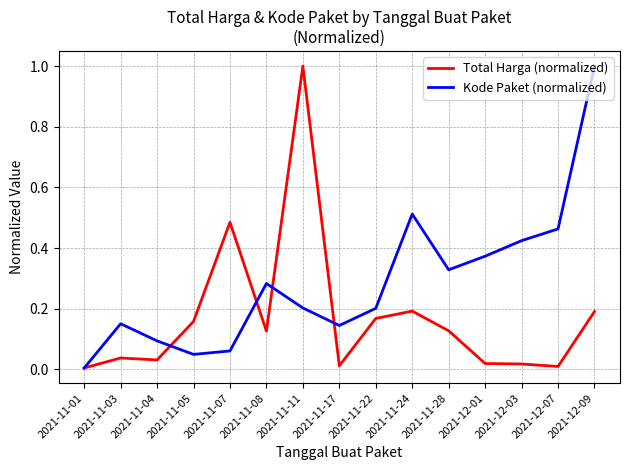

Which series has the largest total across all categories?

Kode Paket (normalized)